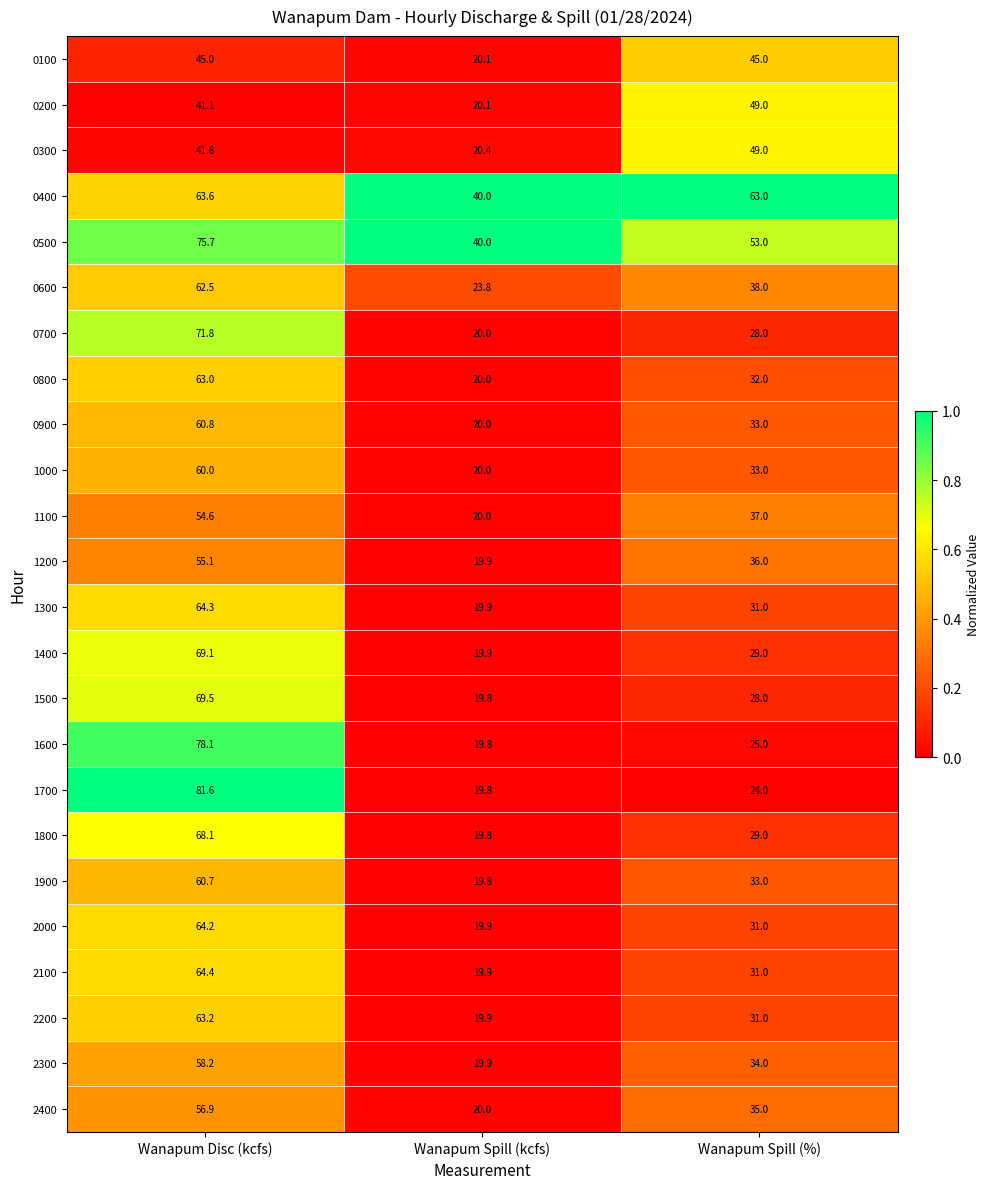

At which category does the chart reach its peak across all series?

Wanapum Disc (kcfs)